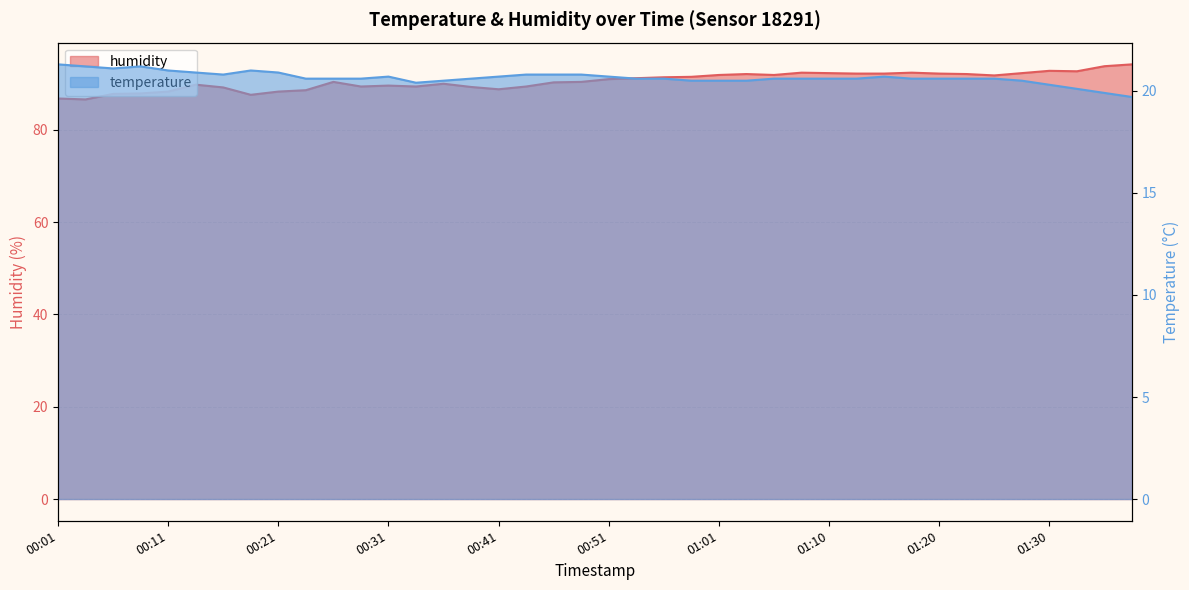

What is the label of the 22nd point from the left?

00:53